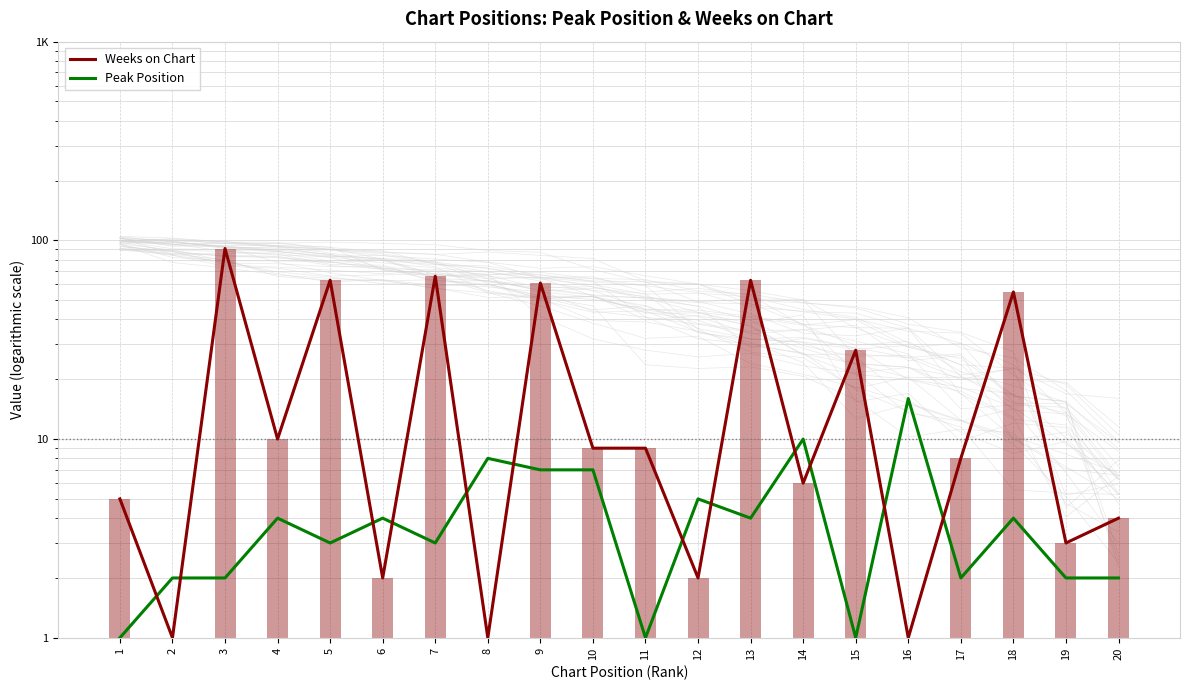

Reading left to right, transcribe all the data shown in this chart.

Weeks on Chart: 5	1	91	10	63	2	66	1	61	9	9	2	63	6	28	1	8	55	3	4
Peak Position: 1	2	2	4	3	4	3	8	7	7	1	5	4	10	1	16	2	4	2	2